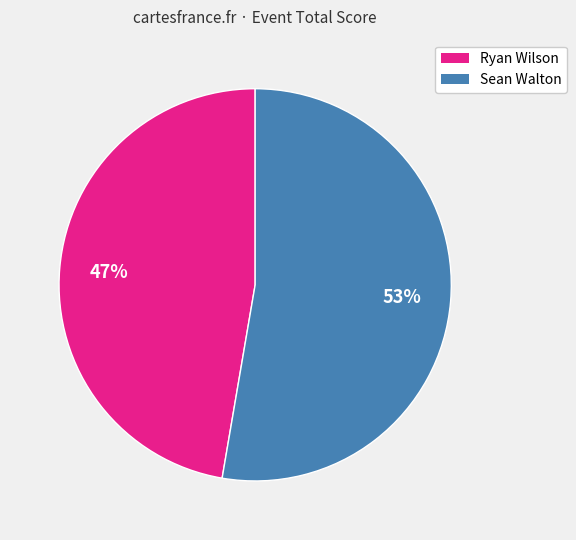

True or false: Sean Walton accounts for 66% of the total.

False